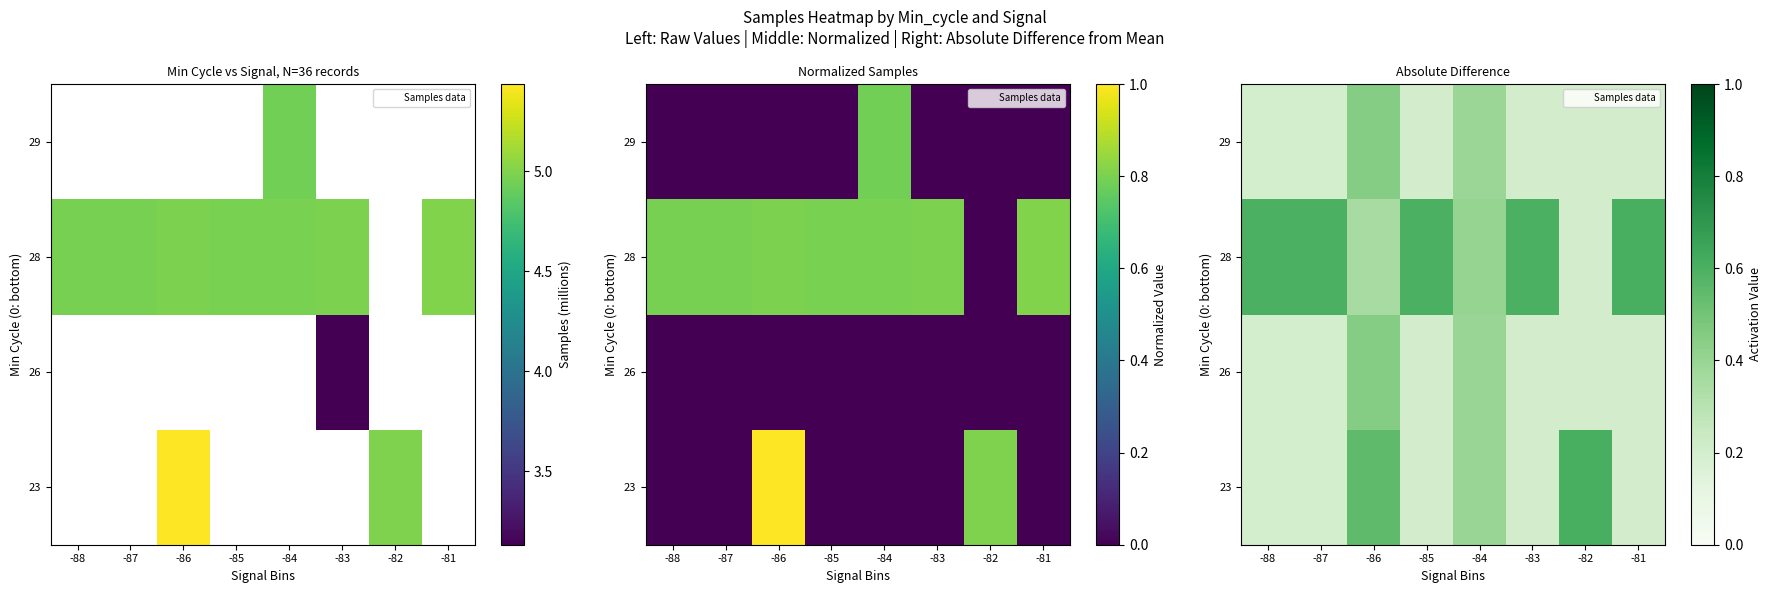

Which has a higher value, -88 or -86?

-86